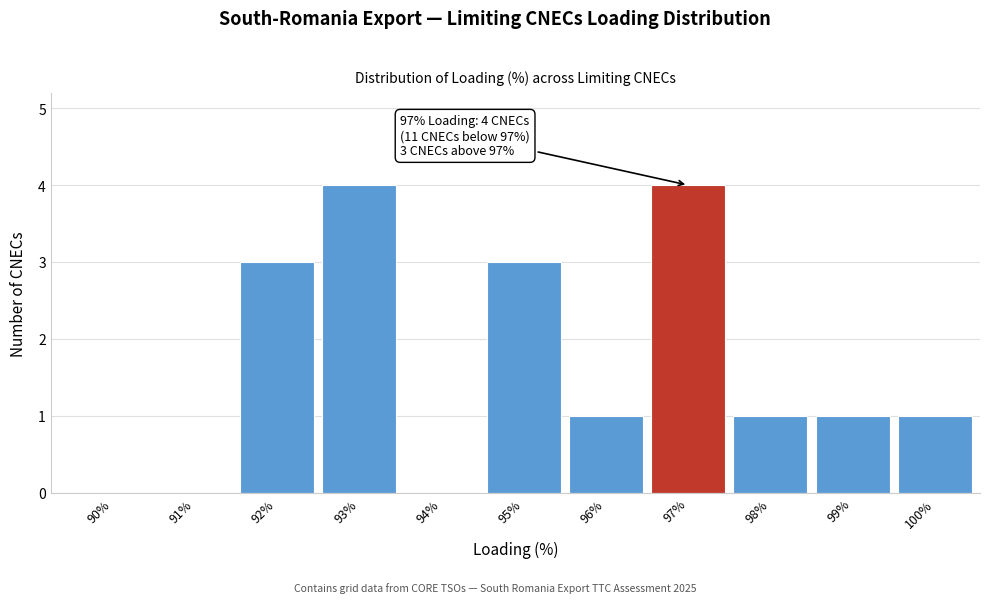

Reading left to right, extract all data points from this chart.

90%=0	91%=0	92%=3	93%=4	94%=0	95%=3	96%=1	97%=4	98%=1	99%=1	100%=1